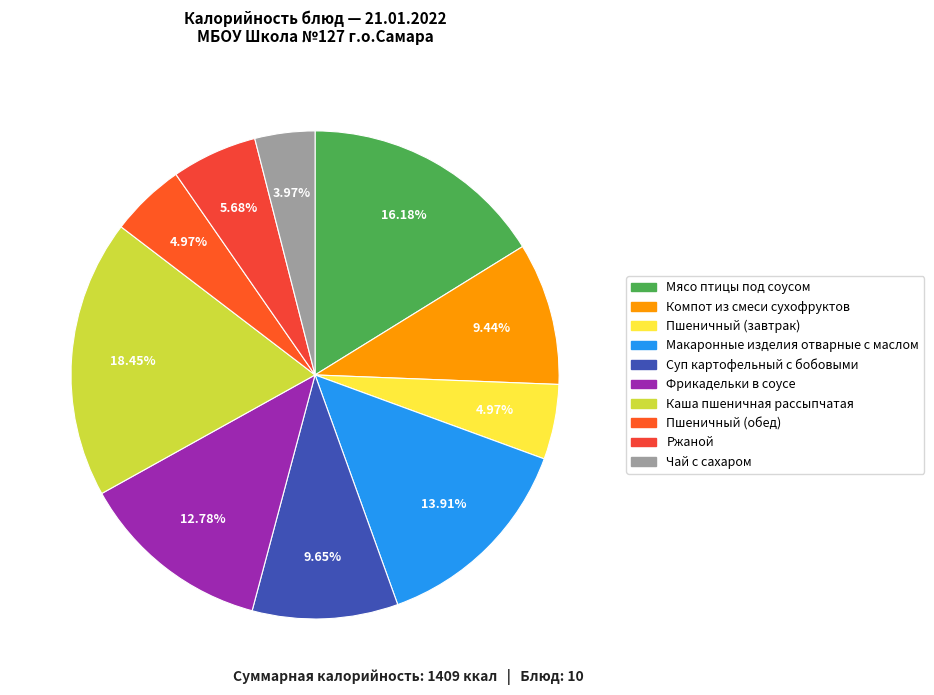

True or false: Мясо птицы под соусом accounts for 28% of the total.

False